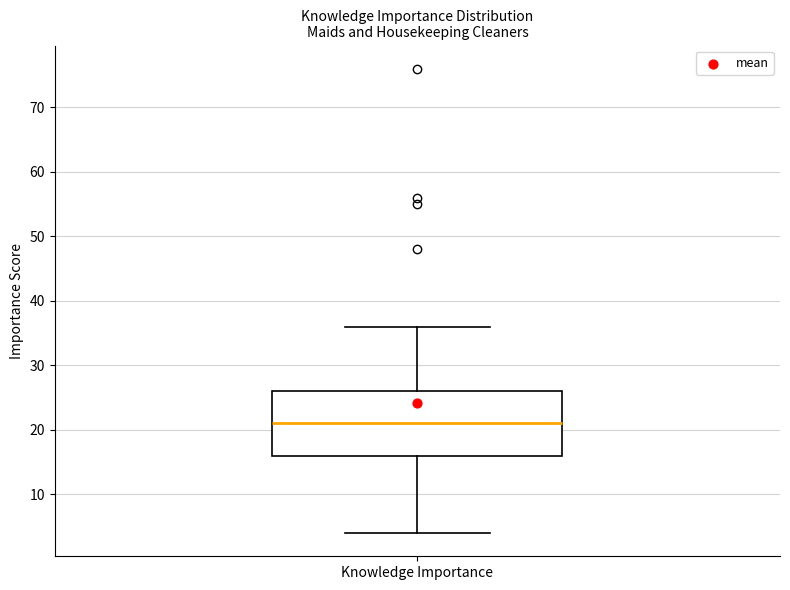

Read this box plot against the y-axis: the position of the median line, the range covered by the box, and the ends of both whiskers. The values are not printed on the chart, so give them approximately, as read against the axis.

median 21, box 16 to 26, whiskers 4 to 36